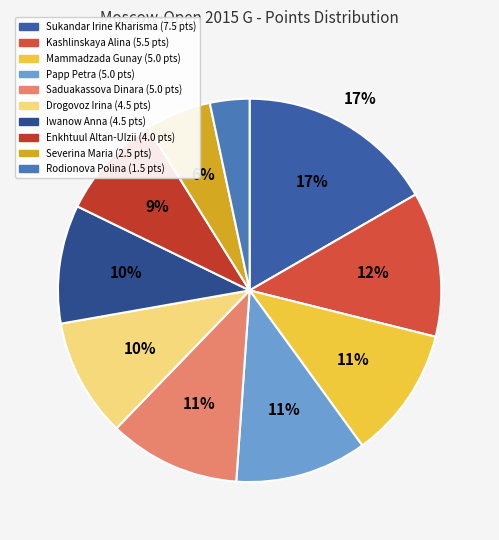

To the nearest percent, what percentage of the pie is Sukandar Irine Kharisma?

17%